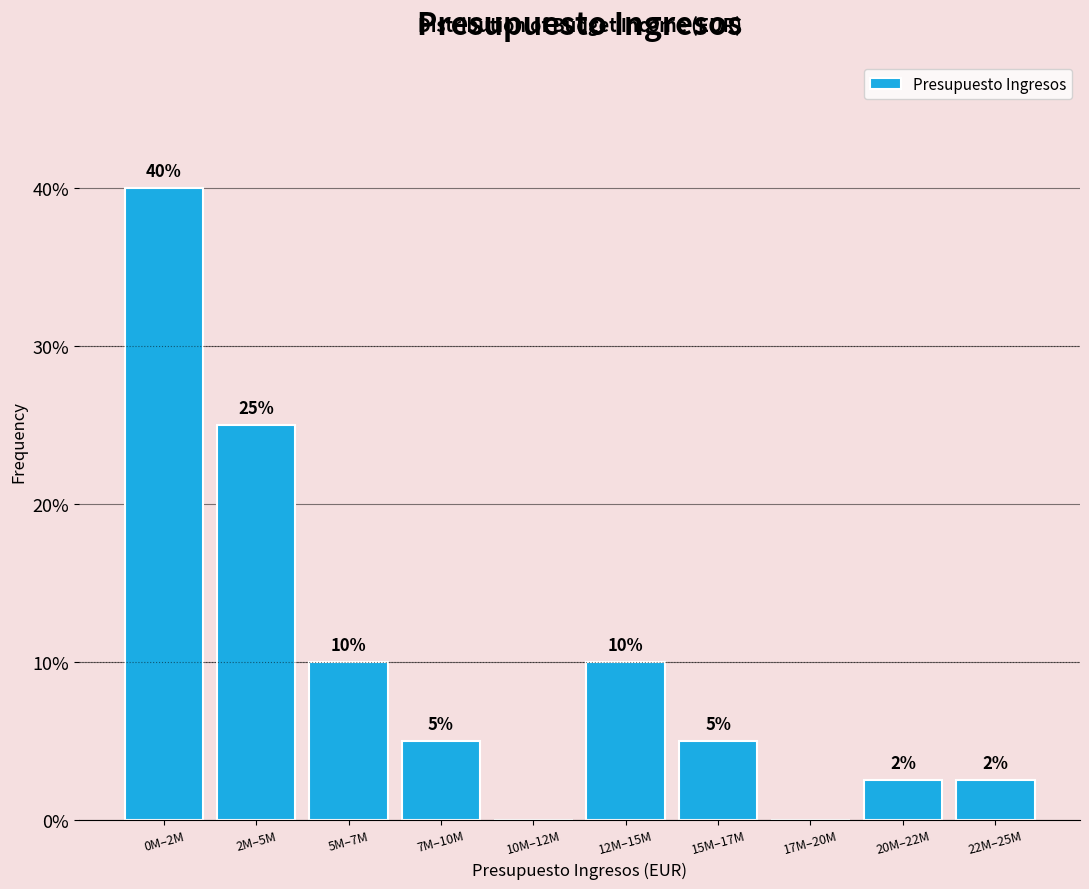

What is the ratio of the value at 7M–10M to the value at 15M–17M?

1.0